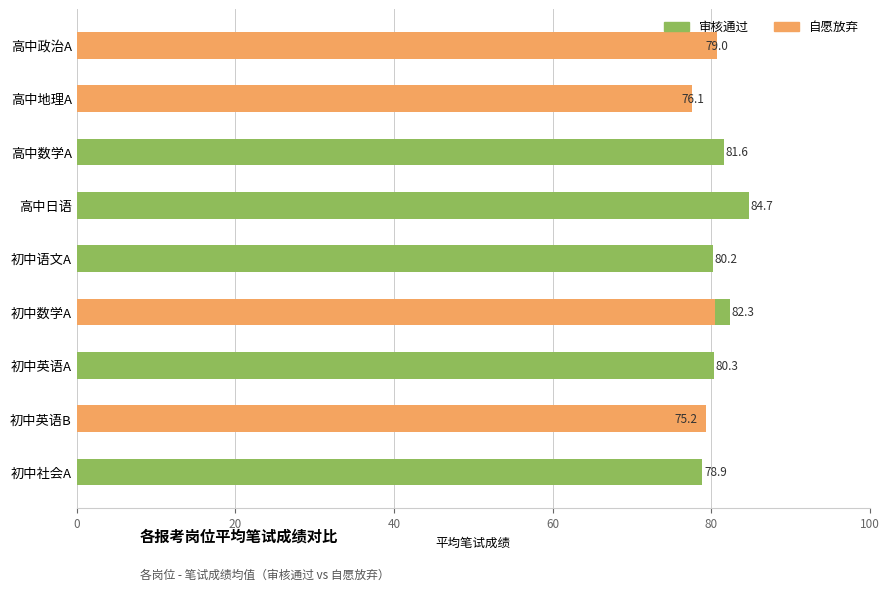

How many bars are there in each group?

2